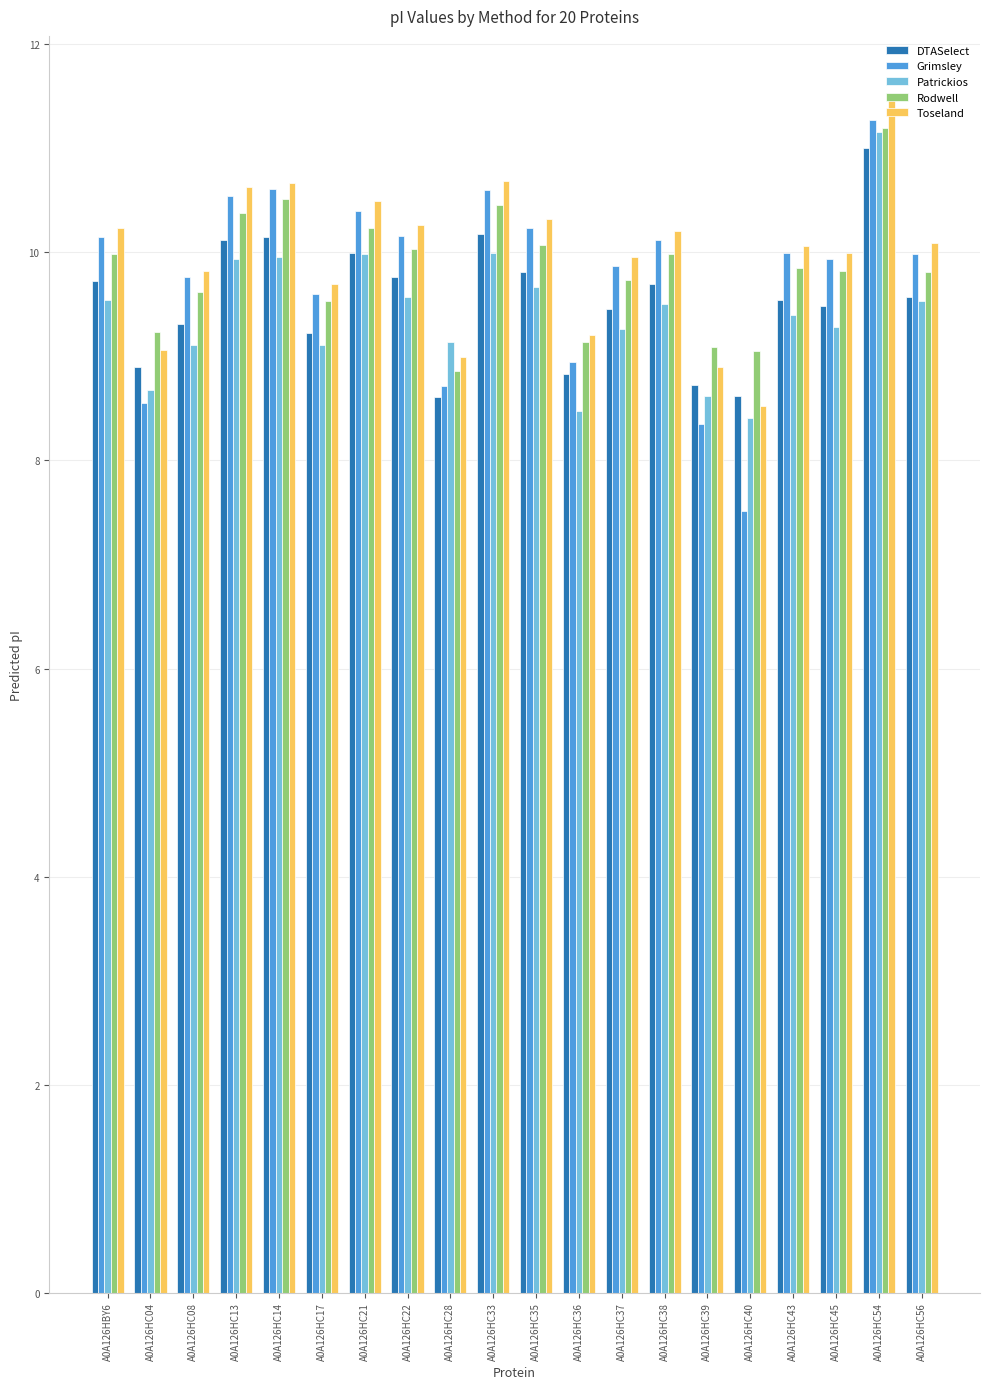

What are all the series names shown in the legend?

DTASelect, Grimsley, Patrickios, Rodwell, Toseland